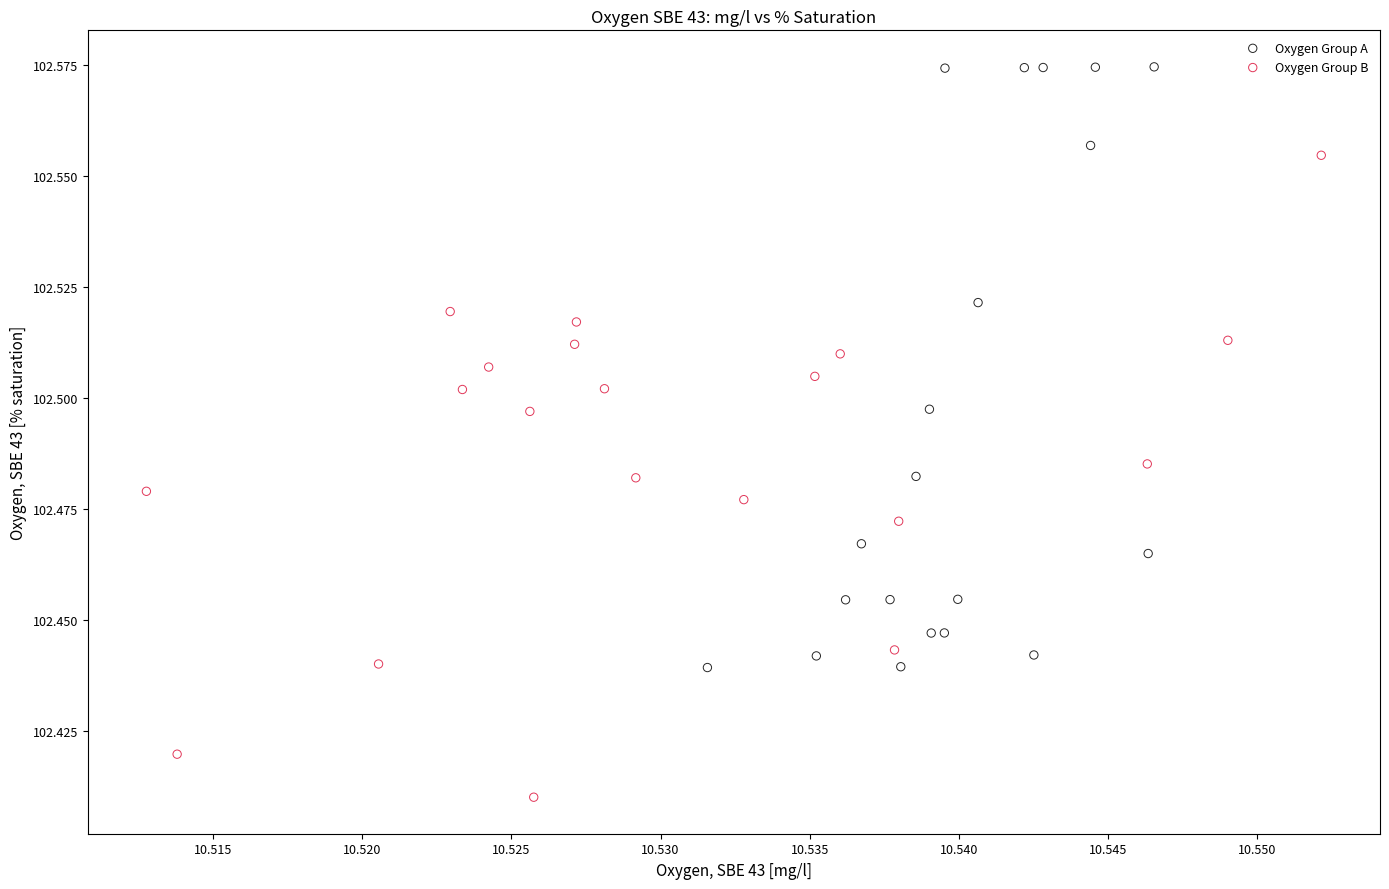

Which series contains the lowest Y value?

Oxygen Group B